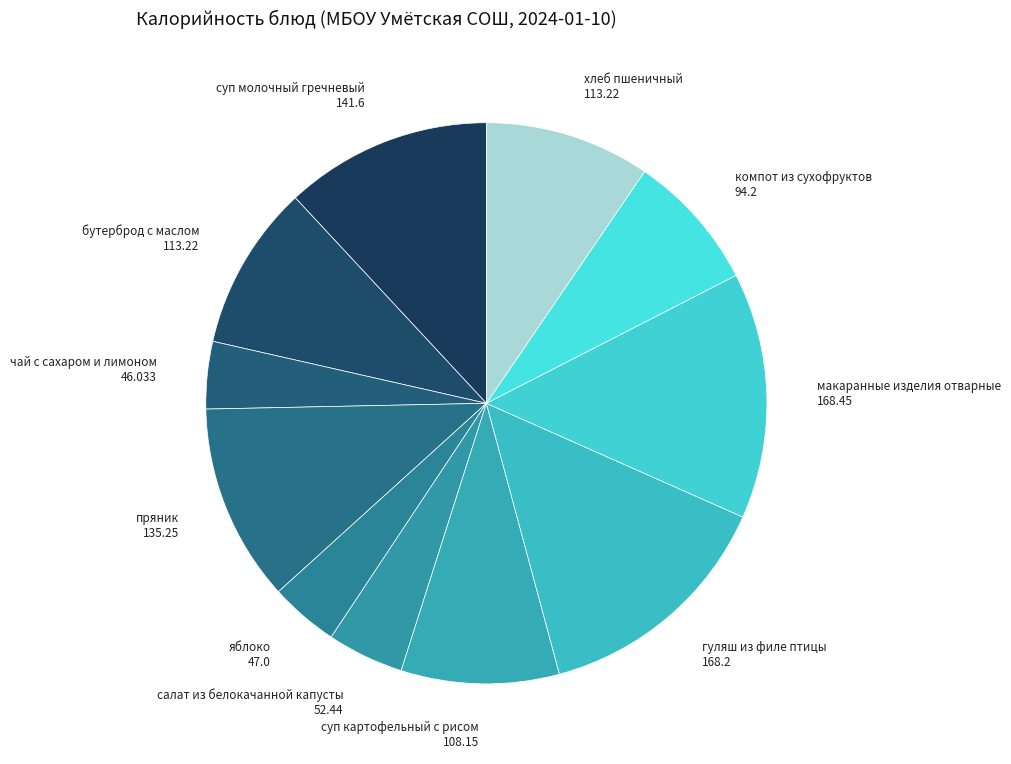

Between хлеб пшеничный and яблоко, which is larger?

хлеб пшеничный